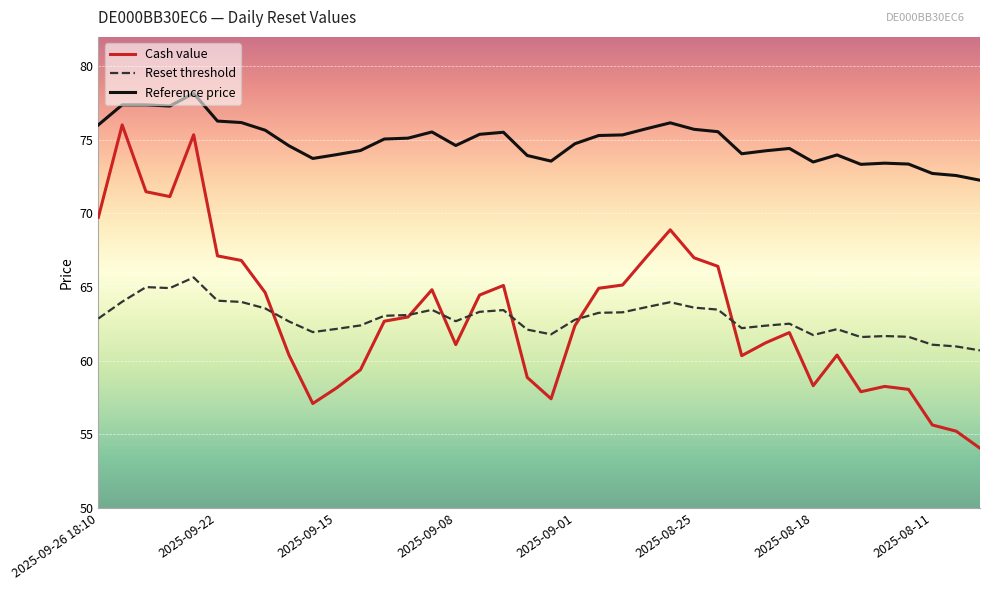

Which series has the largest total across all categories?

Reference price